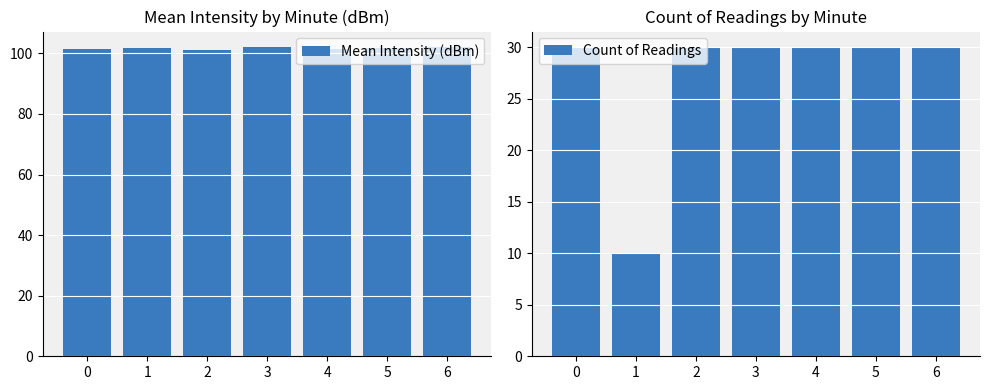

Count the number of categories in the chart.

7